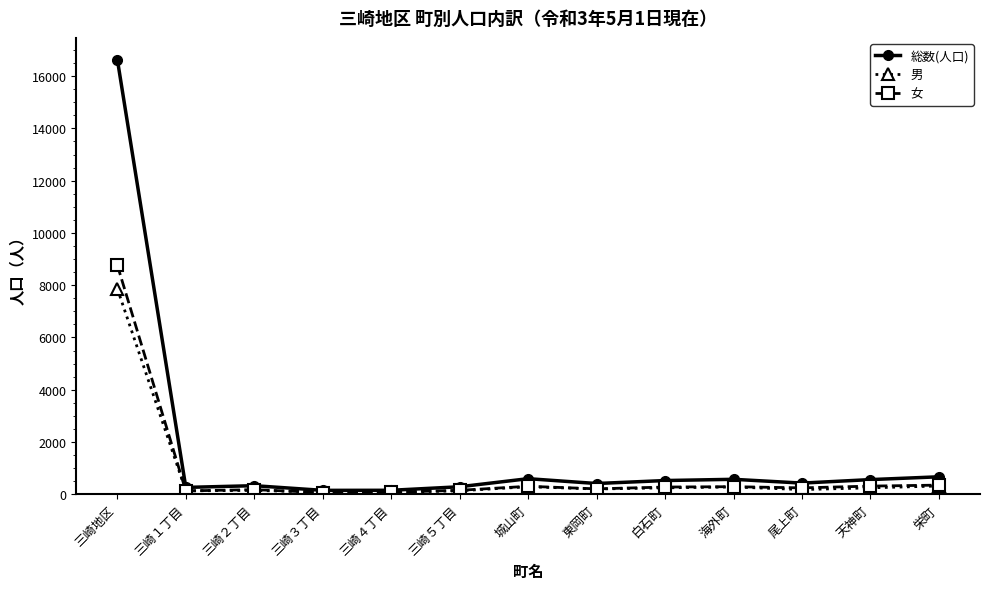

How many data points does each series have?

13